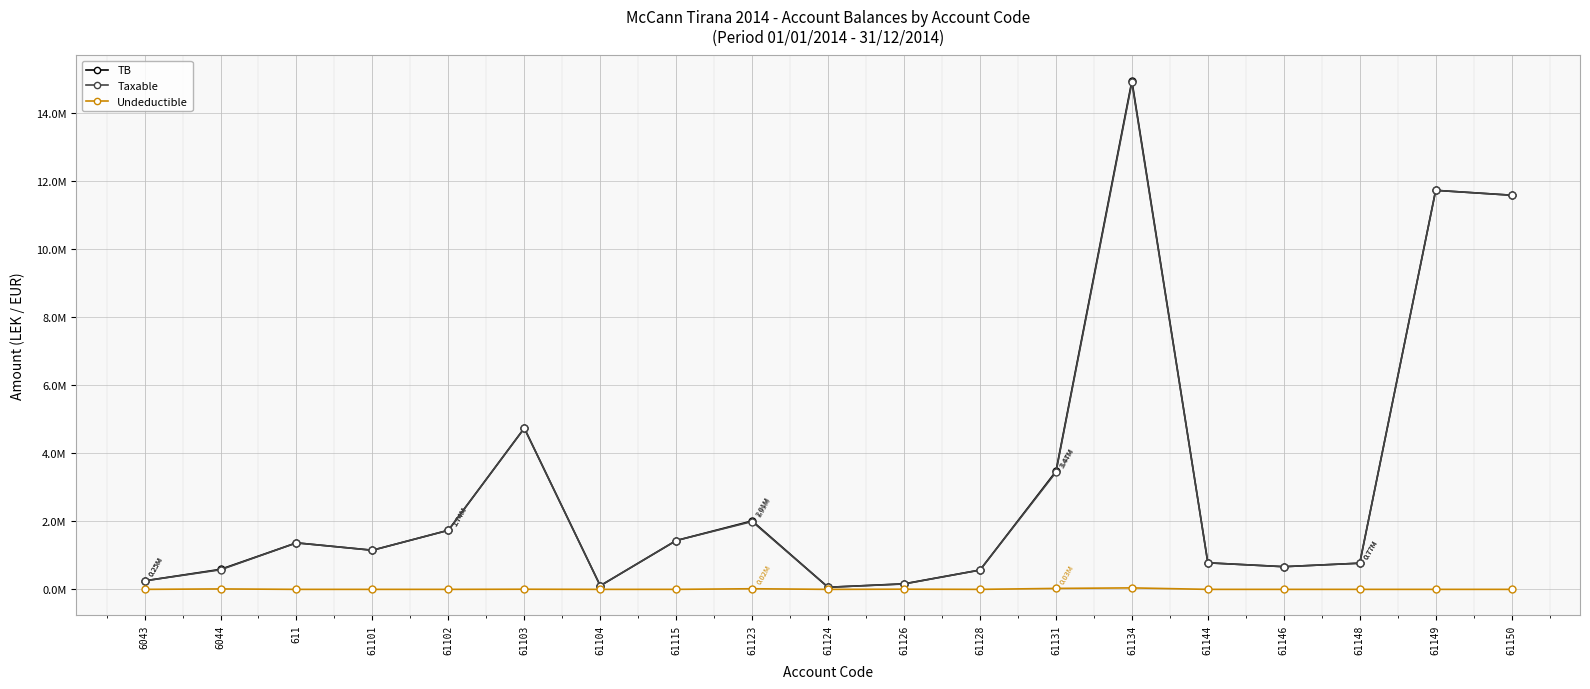

What position from the right is 61144?

5